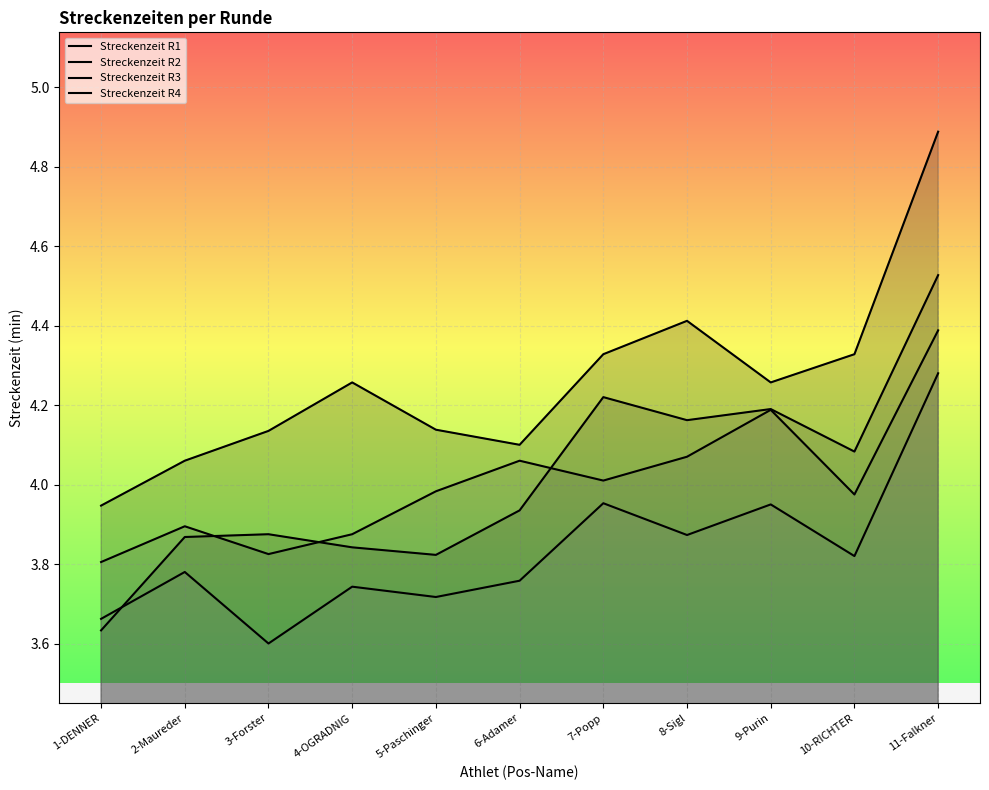

Between 9-Purin and 11-Falkner, which is larger?

11-Falkner